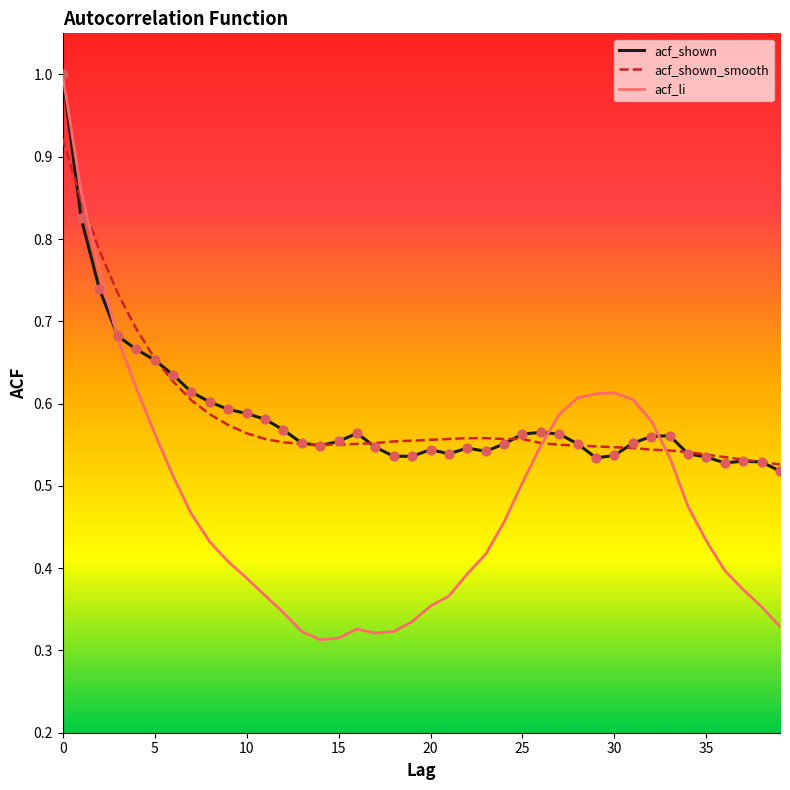

What are all the series names shown in the legend?

acf_shown, acf_shown_smooth, acf_li